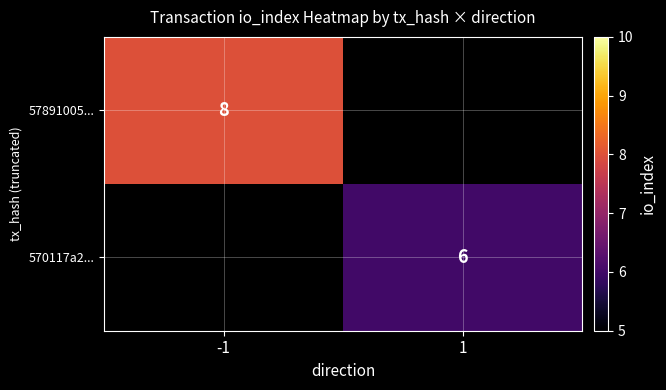

Rank the categories by 570117a2... value from highest to lowest.

-1, 1